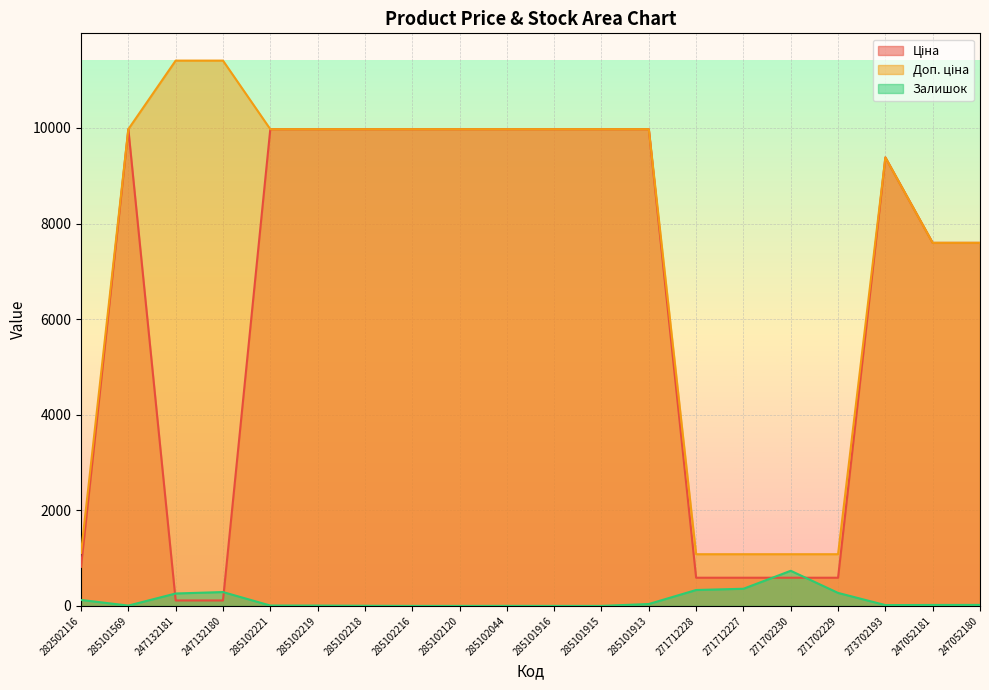

How many lines are shown in the chart?

3